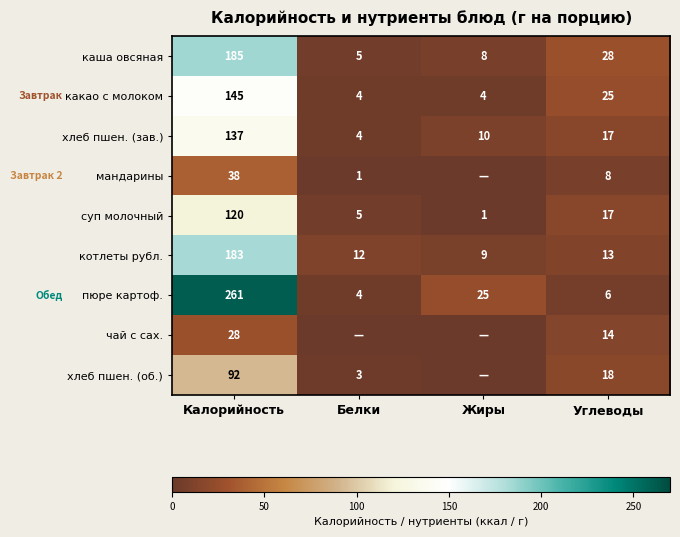

The какао с молоком series shows 6 at Белки. True or false?

False